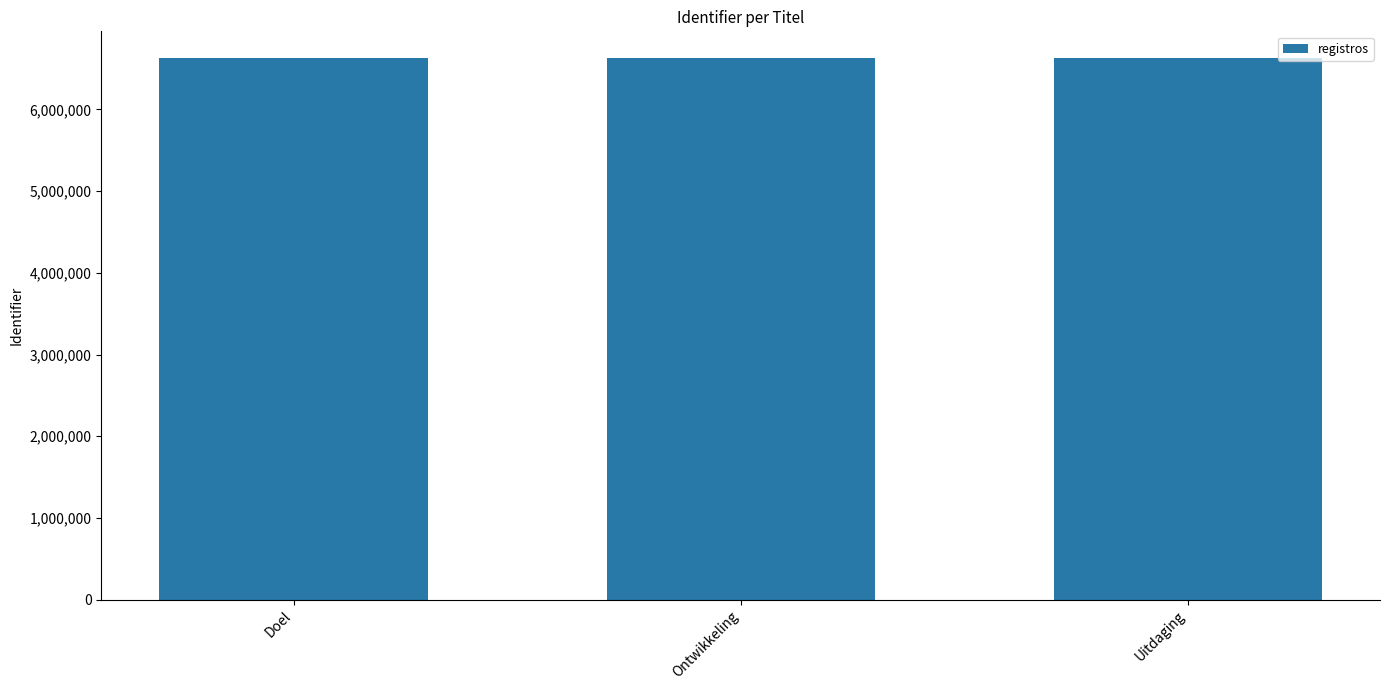

Approximately how many times larger is the value at Ontwikkeling compared to Uitdaging?

1.0